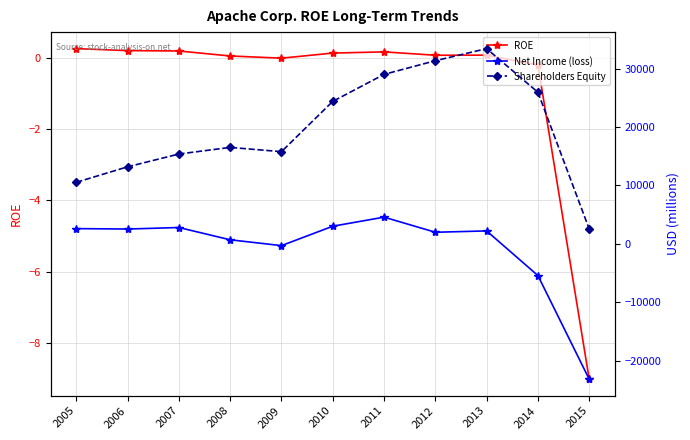

What is the sum of all Net Income (loss) values?

-8257.0